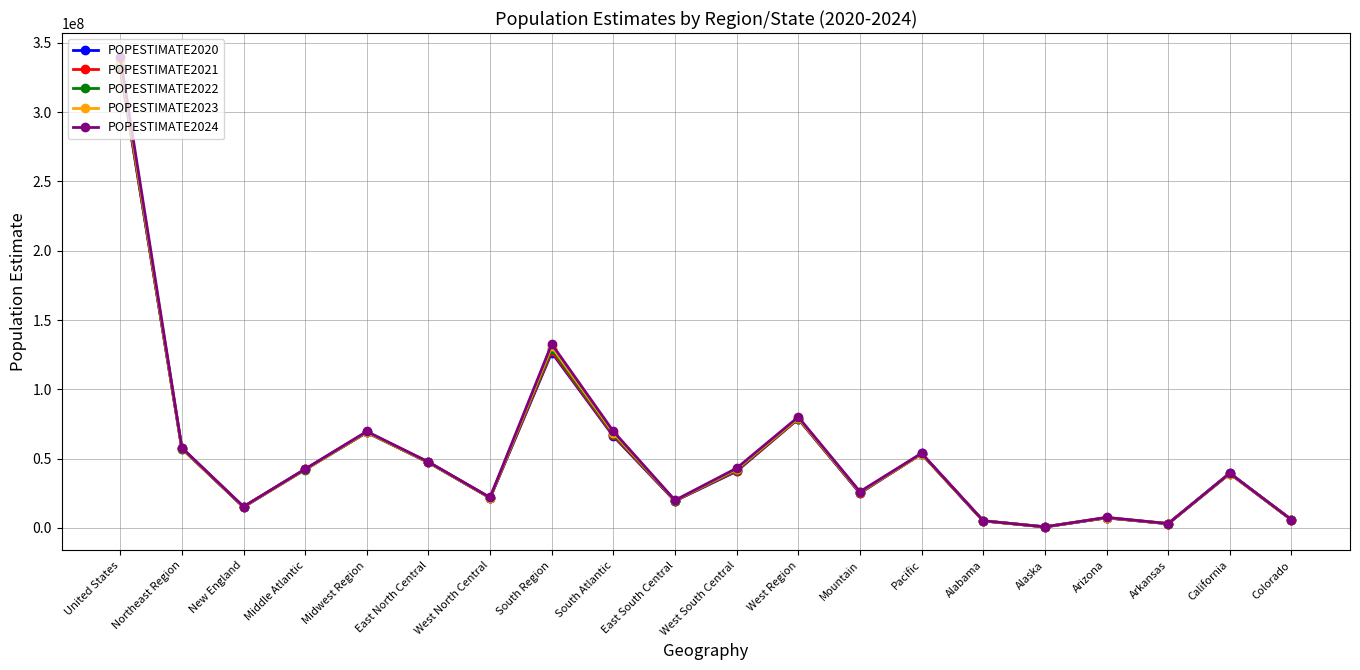

What is the label of the 19th point from the right?

Northeast Region